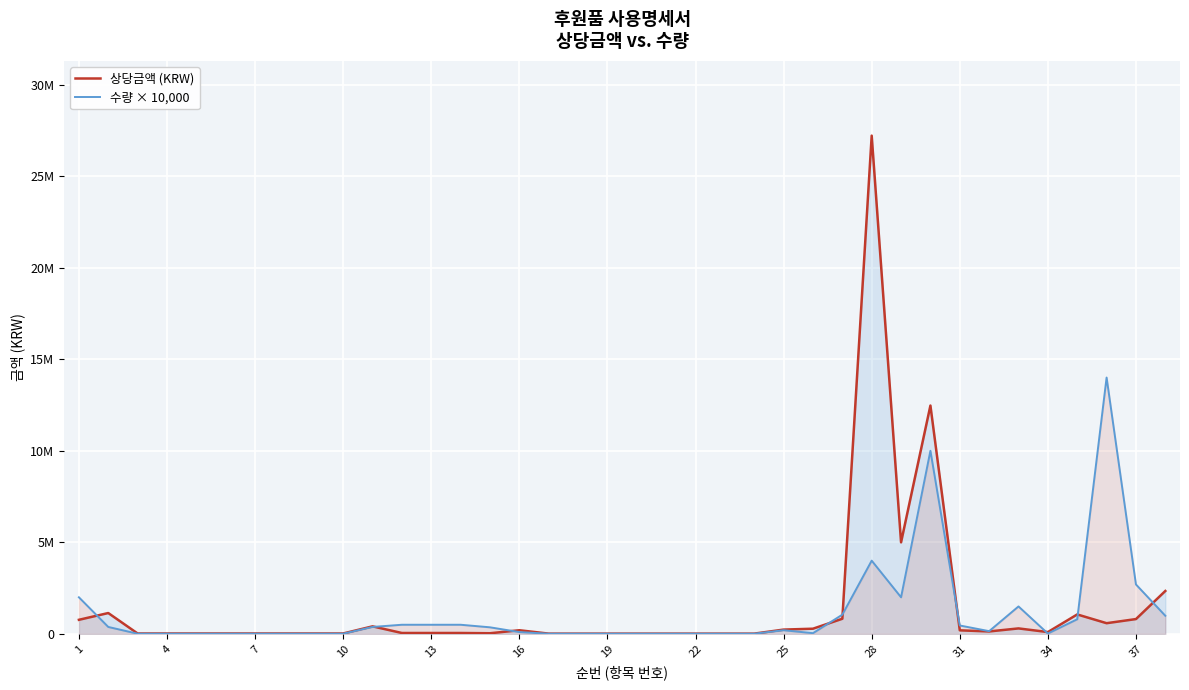

What is the maximum value for 상당금액 (KRW)?

27209000